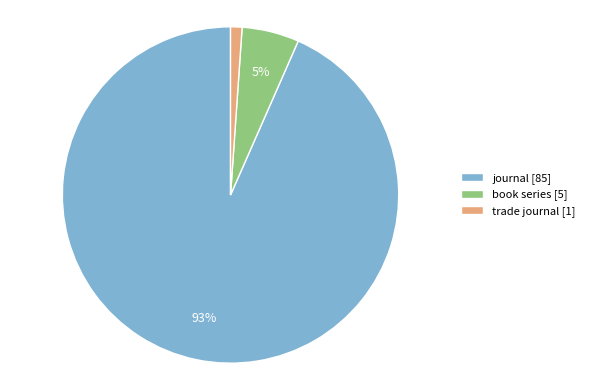

What is the largest slice in the pie chart?

journal